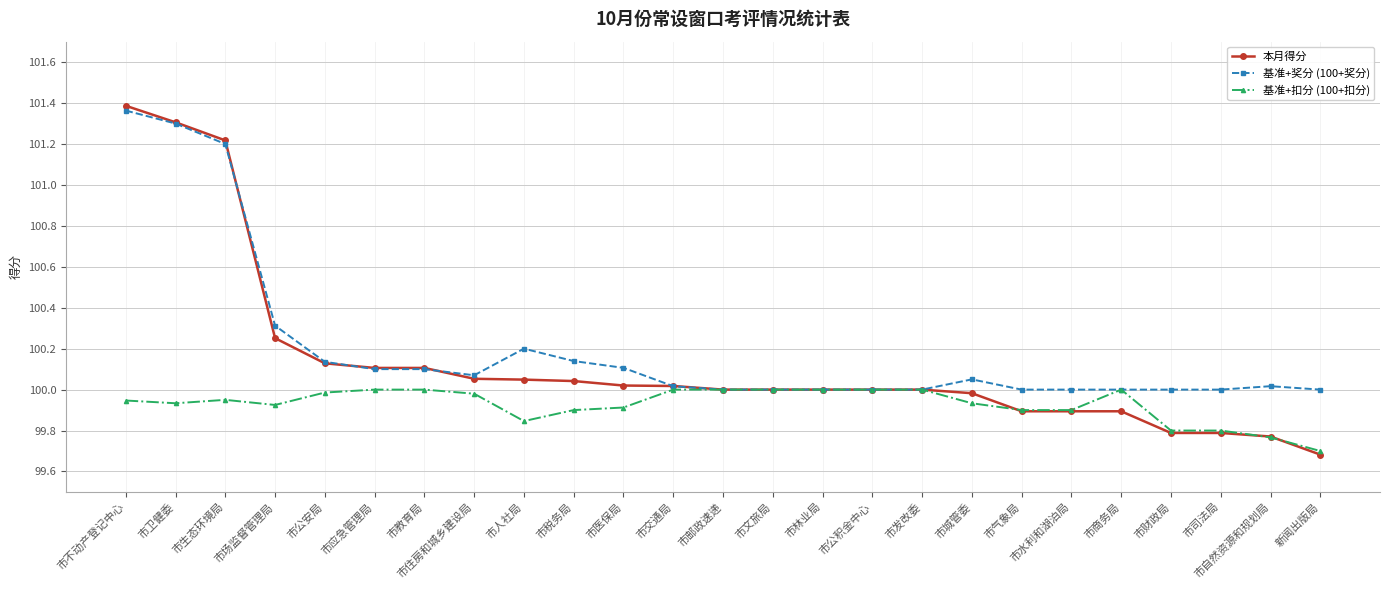

At which label does 基准+奖分 (100+奖分) reach its peak?

市不动产登记中心